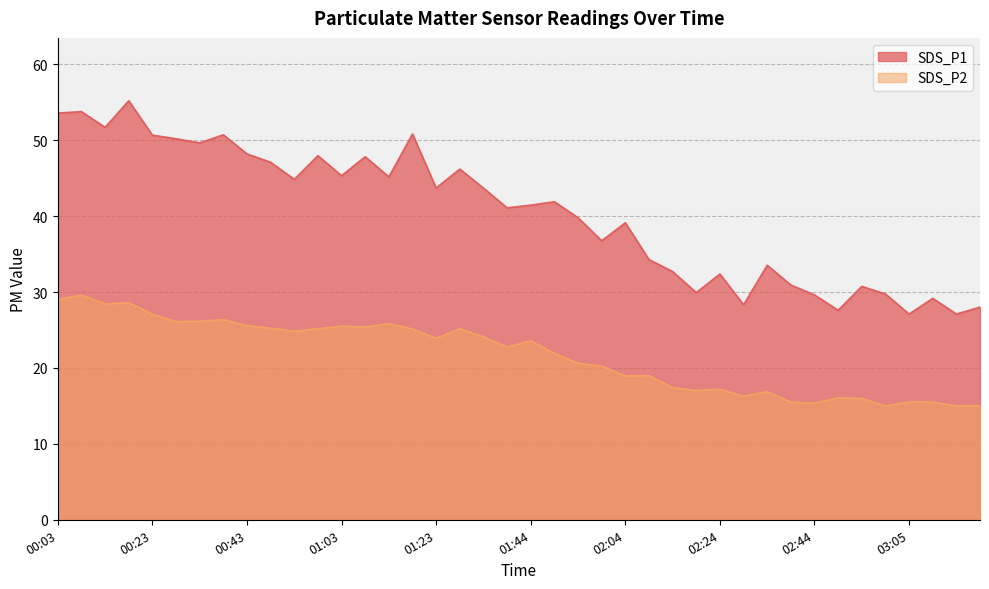

Count the number of categories in the chart.

40